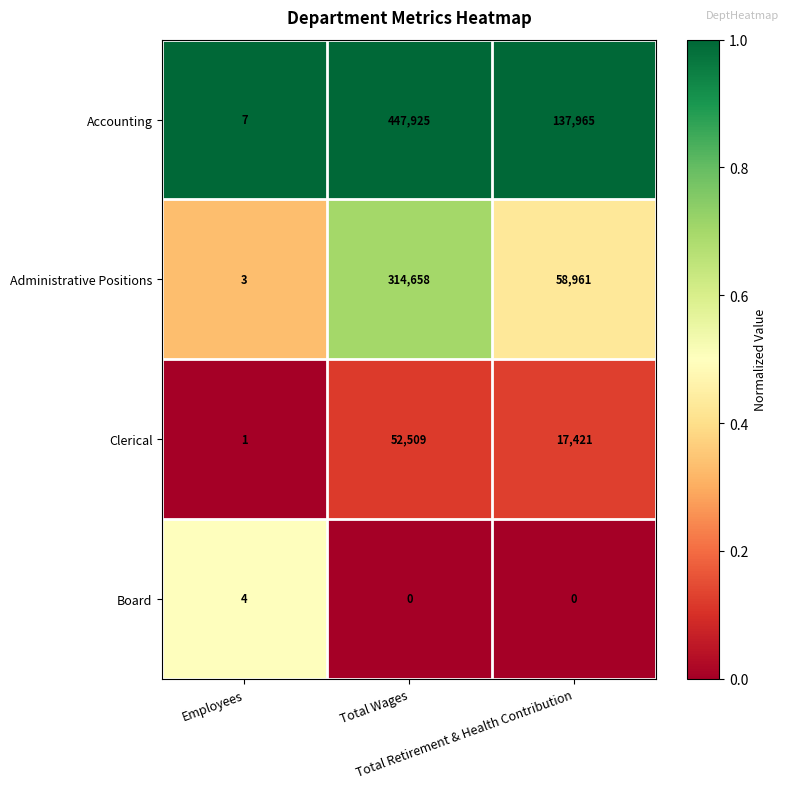

Rank the series at Employees from highest to lowest value.

Accounting, Board, Administrative Positions, Clerical